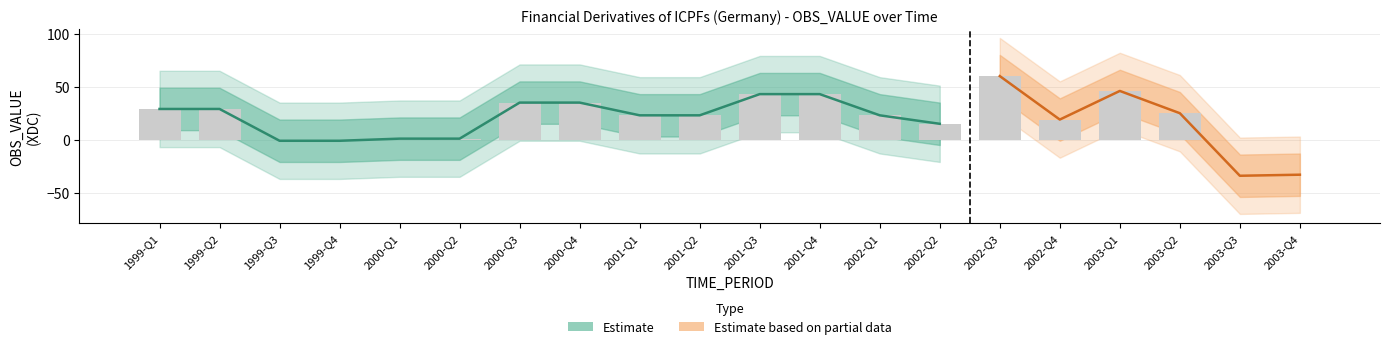

Reading right to left, transcribe all the data shown in this chart.

-33	-34	25	46	19	60	15	23	43	43	23	23	35	35	1	1	-1	-1	29	29